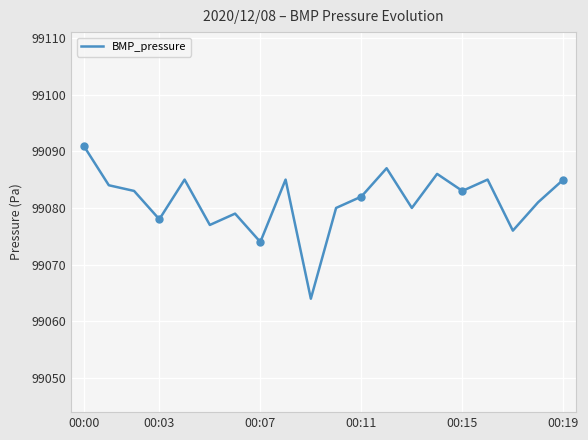

What is the maximum value shown in the chart?

99091